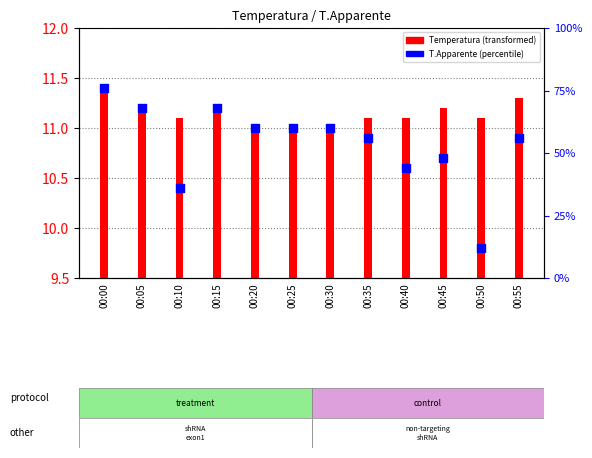

Which series reaches the minimum Y coordinate?

T.Apparente